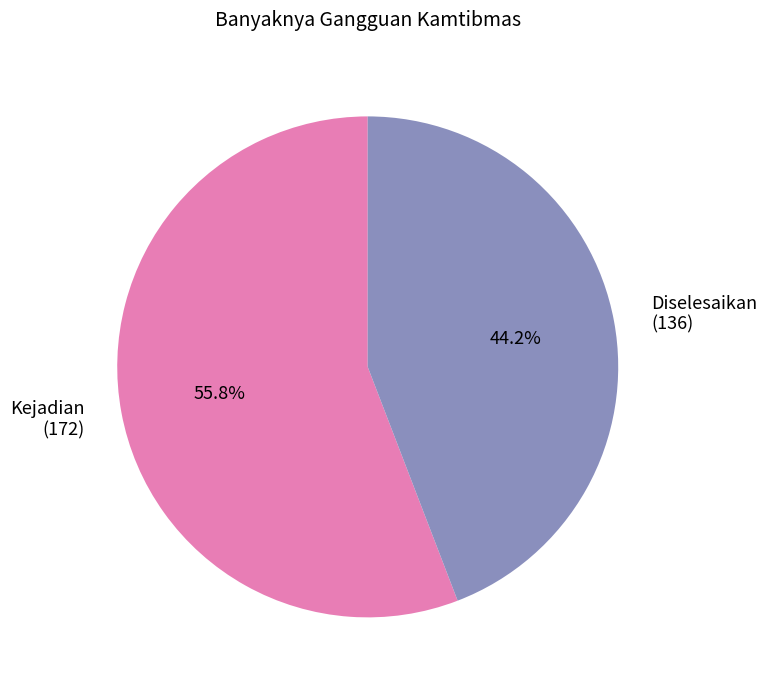

Approximately how many times larger is the value at Diselesaikan (136) compared to Kejadian (172)?

0.8